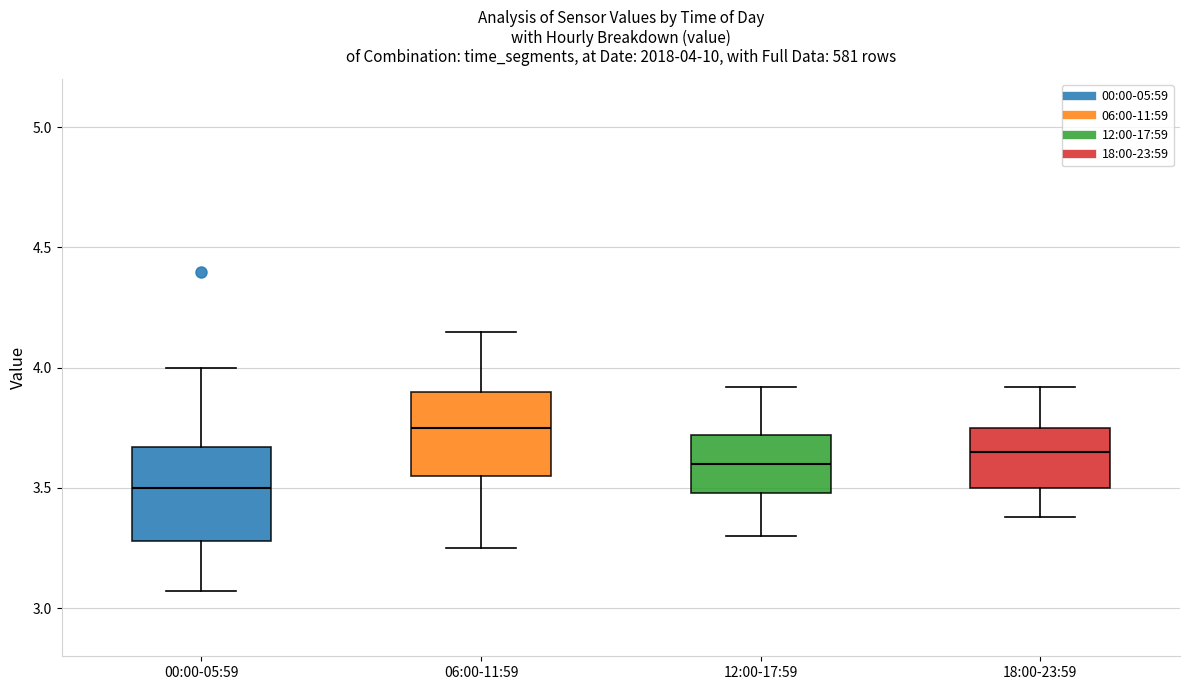

Which box's median line is the lowest?

00:00-05:59